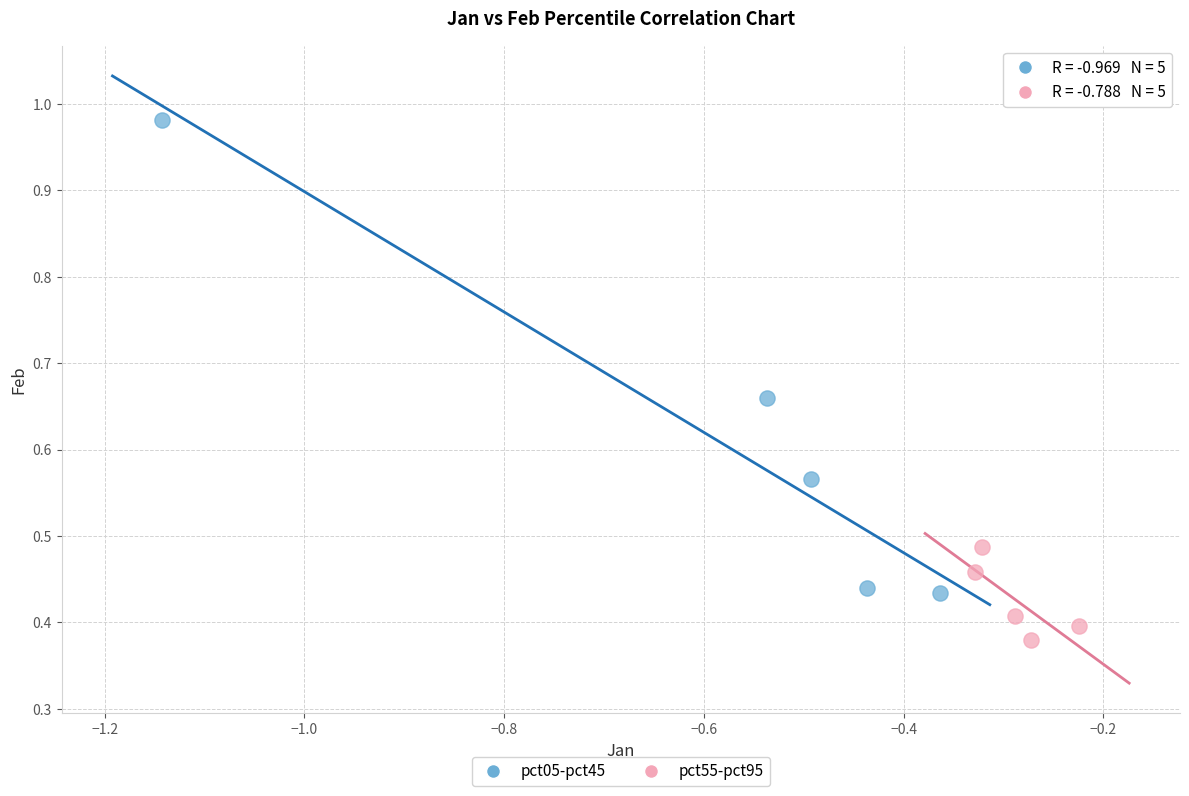

What are all the series names shown in the legend?

pct05-pct45, pct55-pct95